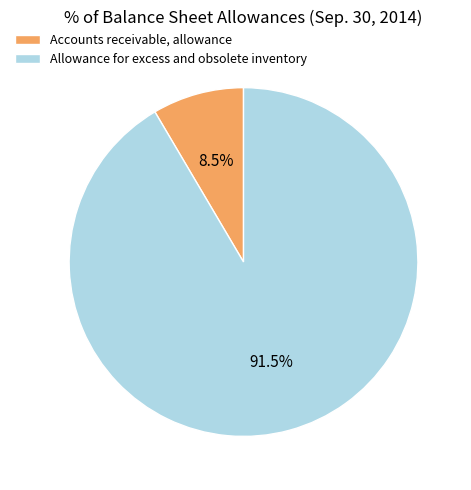

Rank the categories by value from lowest to highest.

Accounts receivable, allowance, Allowance for excess and obsolete inventory